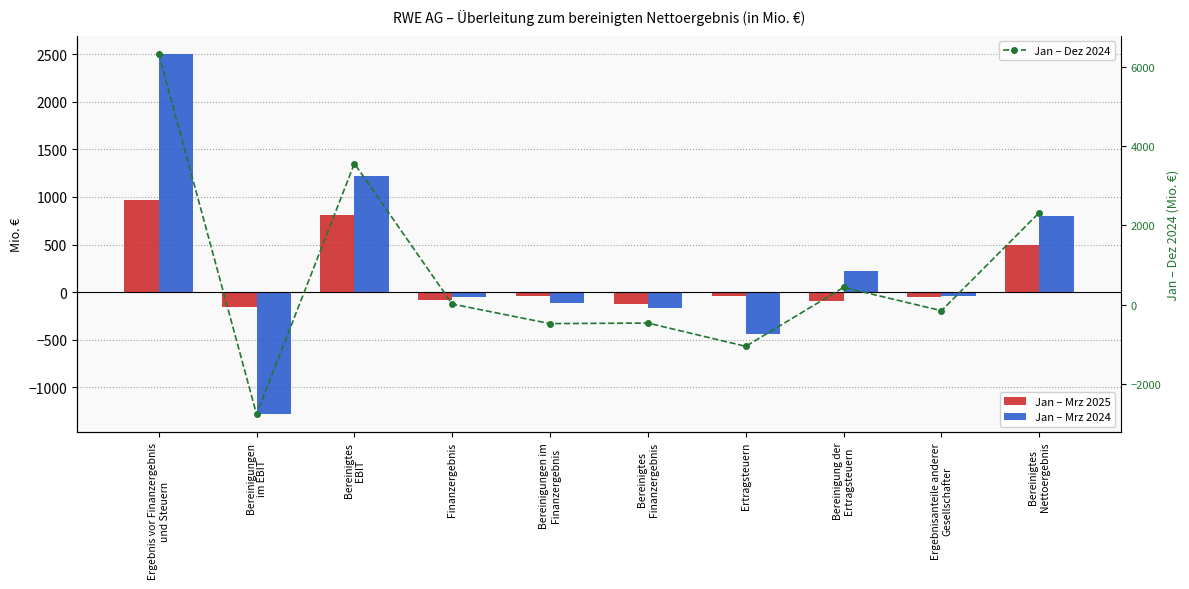

Which series has the largest total across all categories?

Jan – Dez 2024